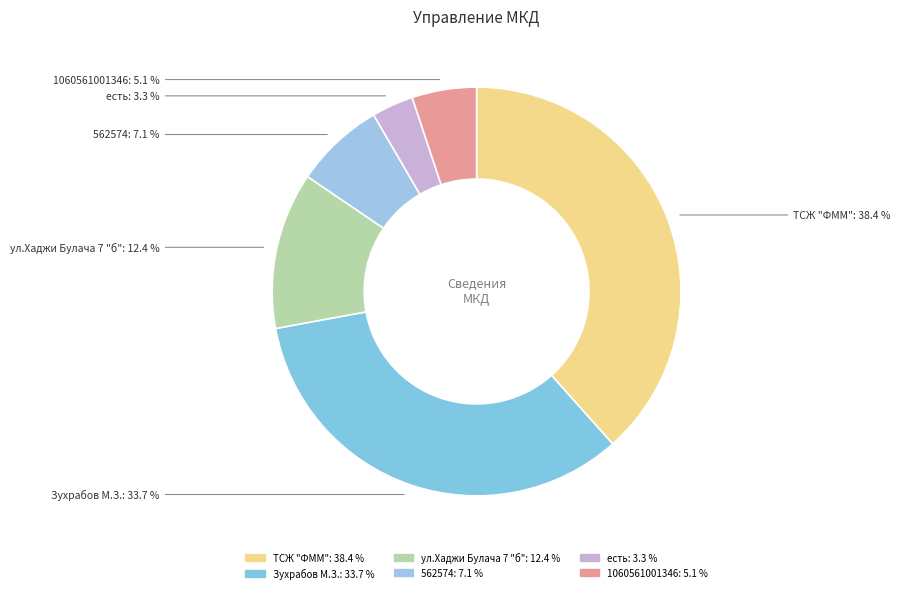

To the nearest percent, what is the difference between the largest and smallest slice percentages?

35%